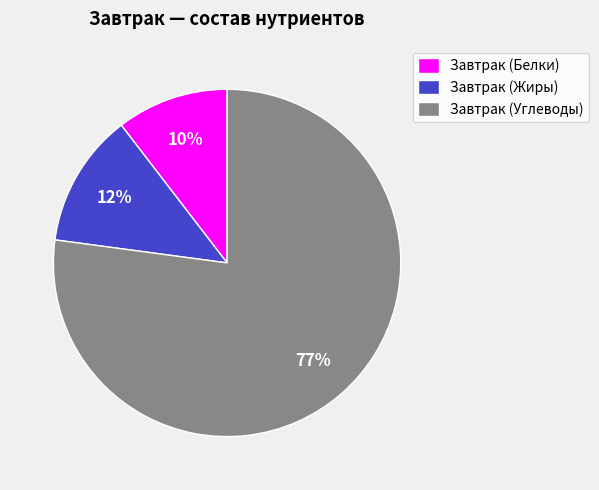

To the nearest percent, what is the average slice percentage?

33%